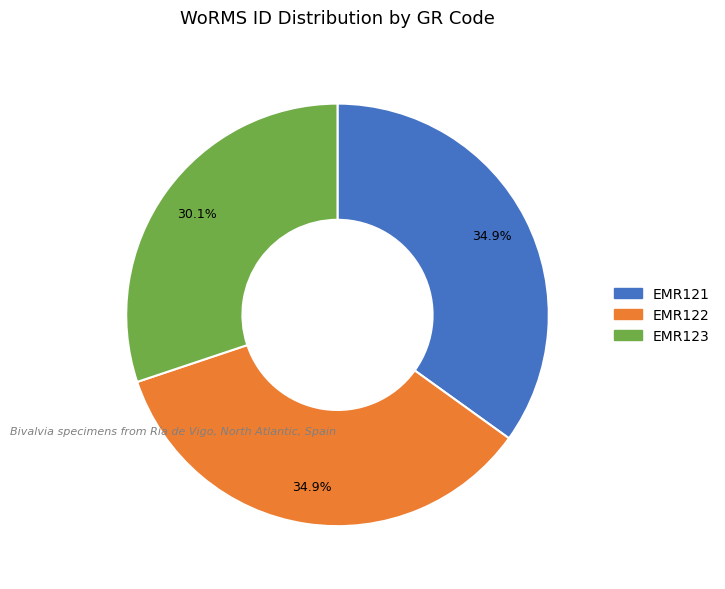

Does any single category account for the majority?

No